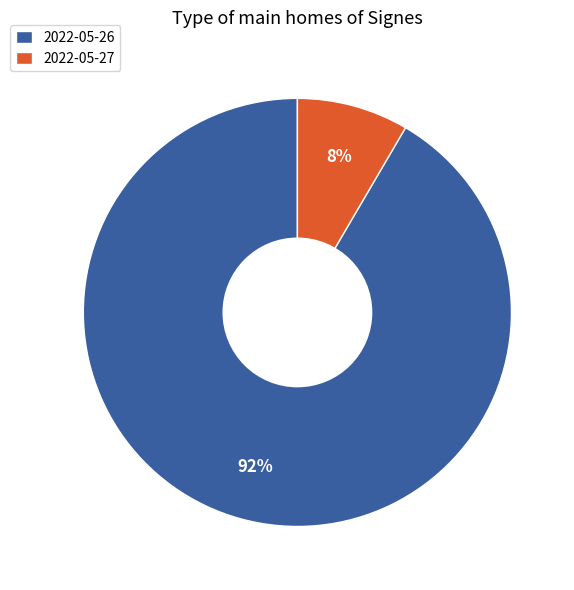

To the nearest percent, what is the combined percentage of 2022-05-26 and 2022-05-27?

100%